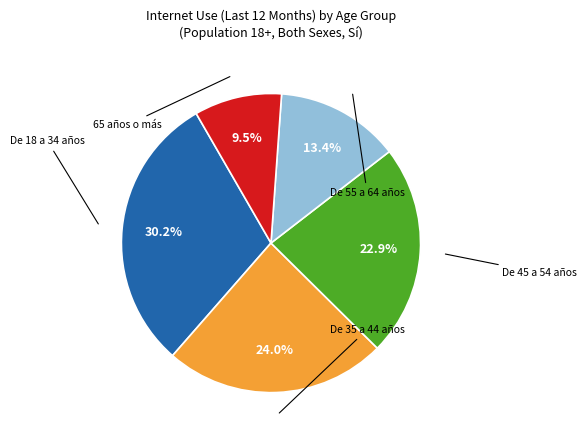

Is there any slice that represents more than half of the pie?

No